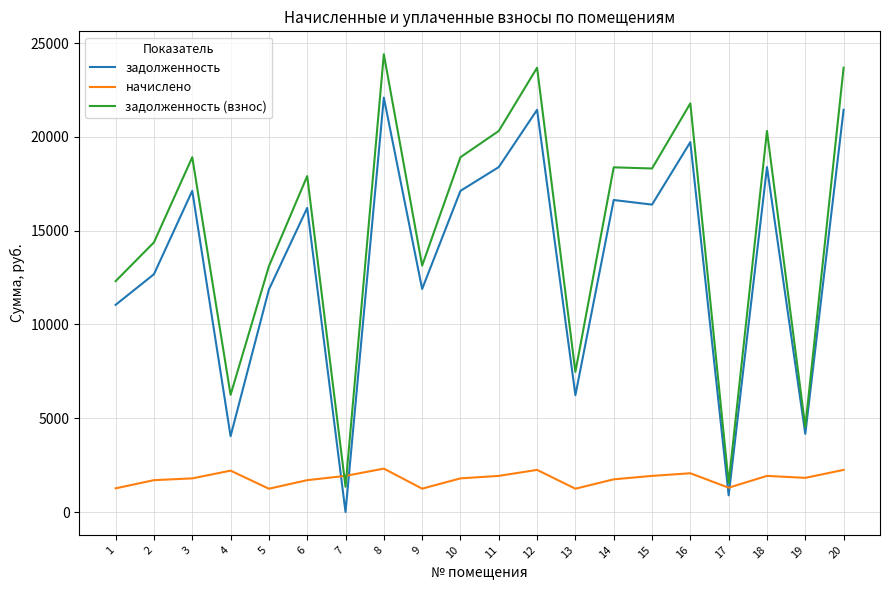

The value of начислено at 9 is 1245.1. True or false?

True